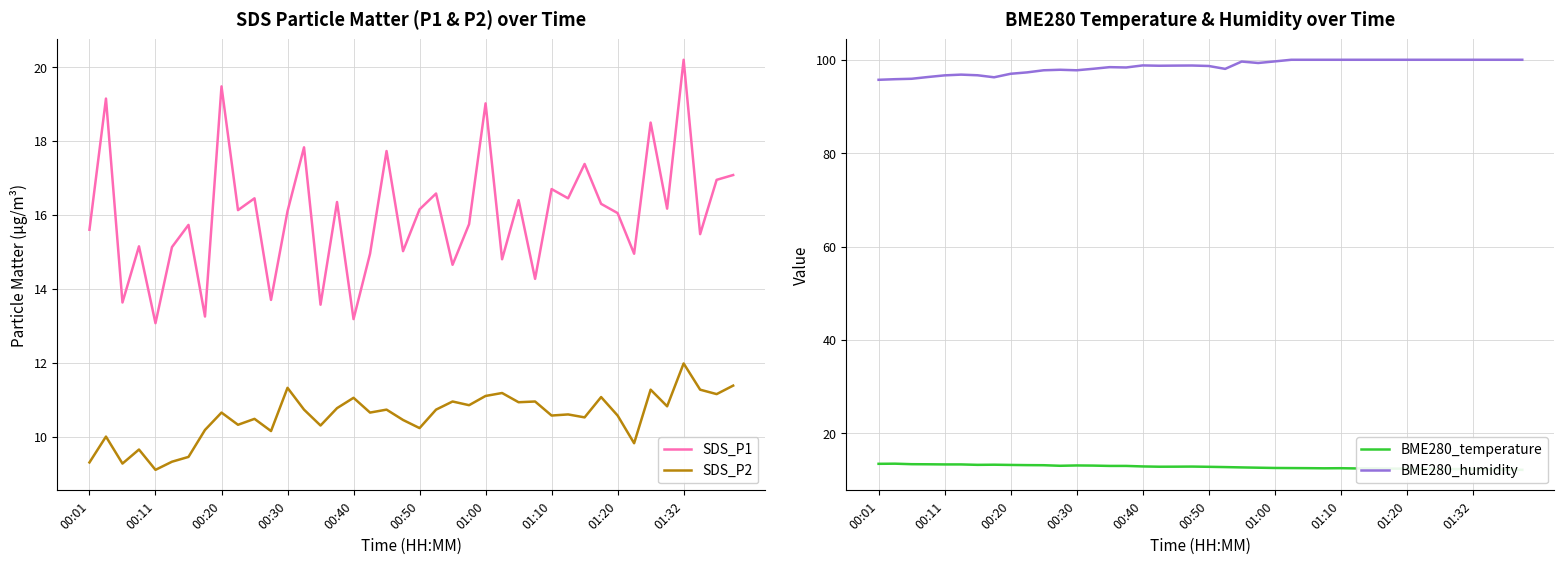

At how many categories does at least one series exceed 84?

40